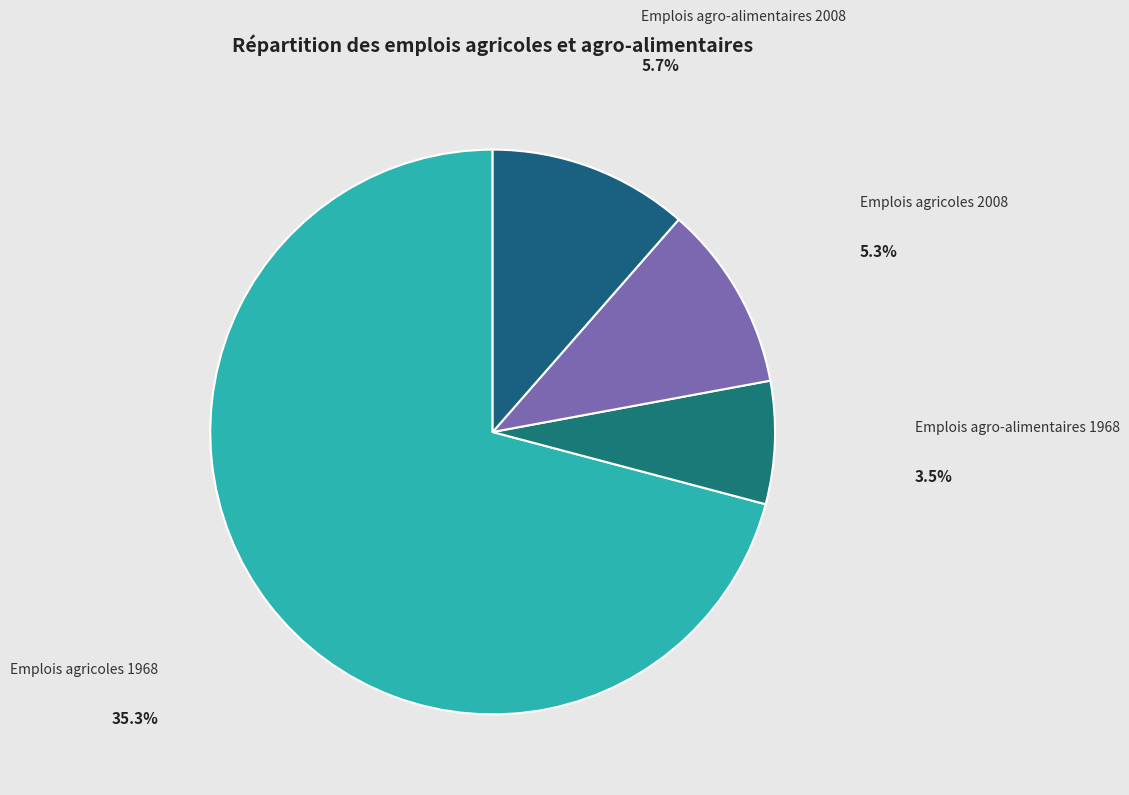

Combined, do Emplois agro-alimentaires 1968 and Emplois agricoles 1968 account for over 50%?

Yes